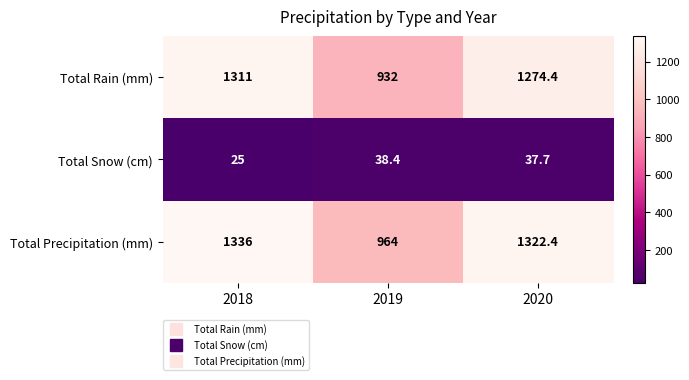

What is the approximate value of Total Snow (cm) at 2018?

25.0